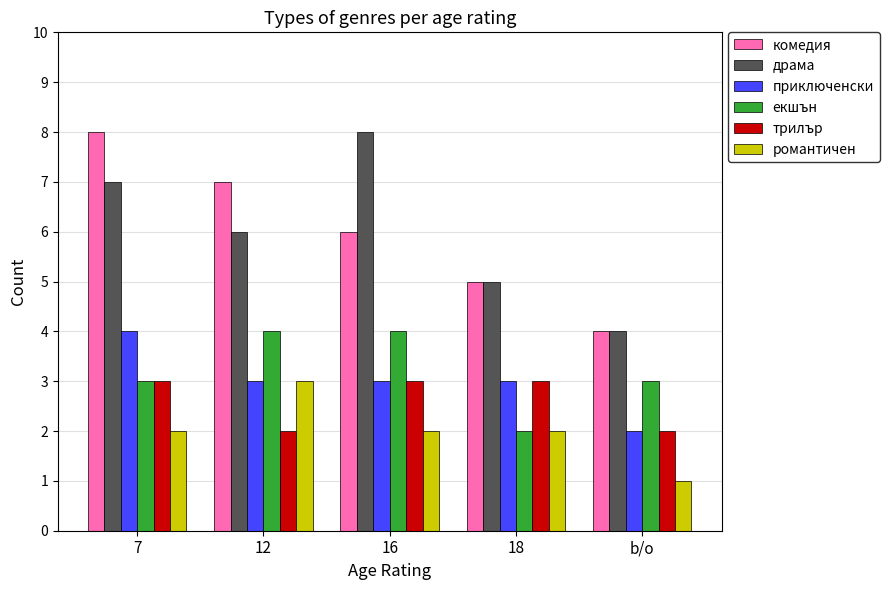

Read the комедия value at b/o.

4